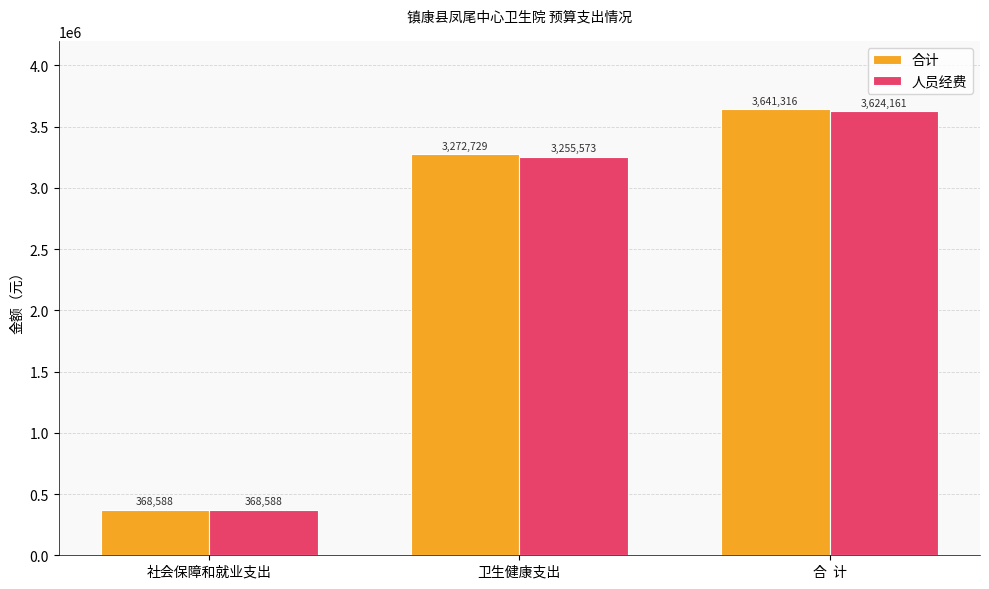

Are the bars horizontal?

No